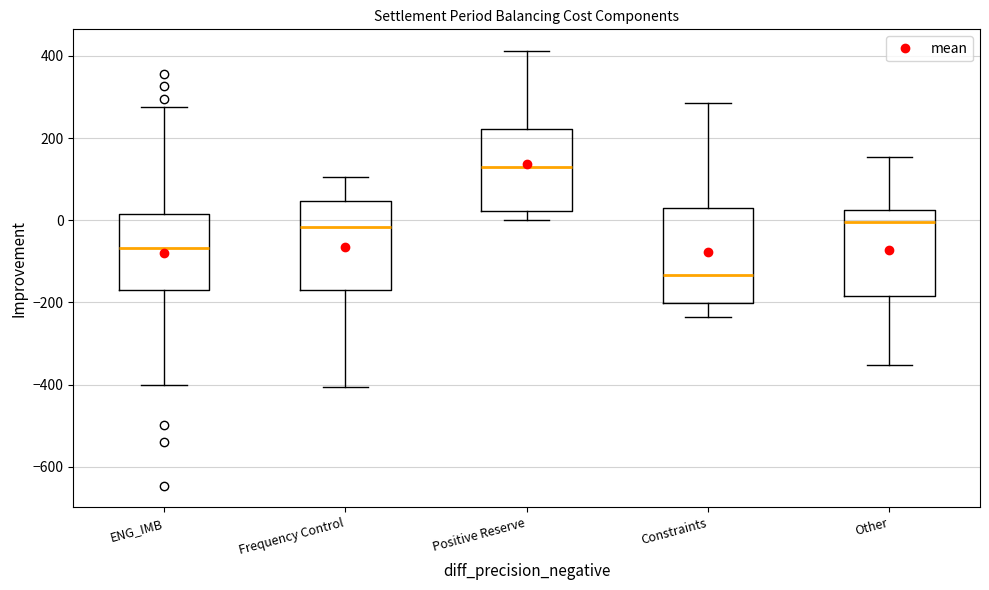

Reading left to right, transcribe this box plot: for each box, give where its median line is, the range the box spans, and where its two whiskers end, as read against the y-axis. The values are not printed on the chart, so give them approximately, as read against the axis.

ENG_IMB: median -60, box -160 to 20, whiskers -400 to 280
Frequency Control: median -20, box -160 to 40, whiskers -400 to 100
Positive Reserve: median 140, box 20 to 220, whiskers 0 to 420
Constraints: median -140, box -200 to 40, whiskers -240 to 280
Other: median 0, box -180 to 20, whiskers -360 to 160